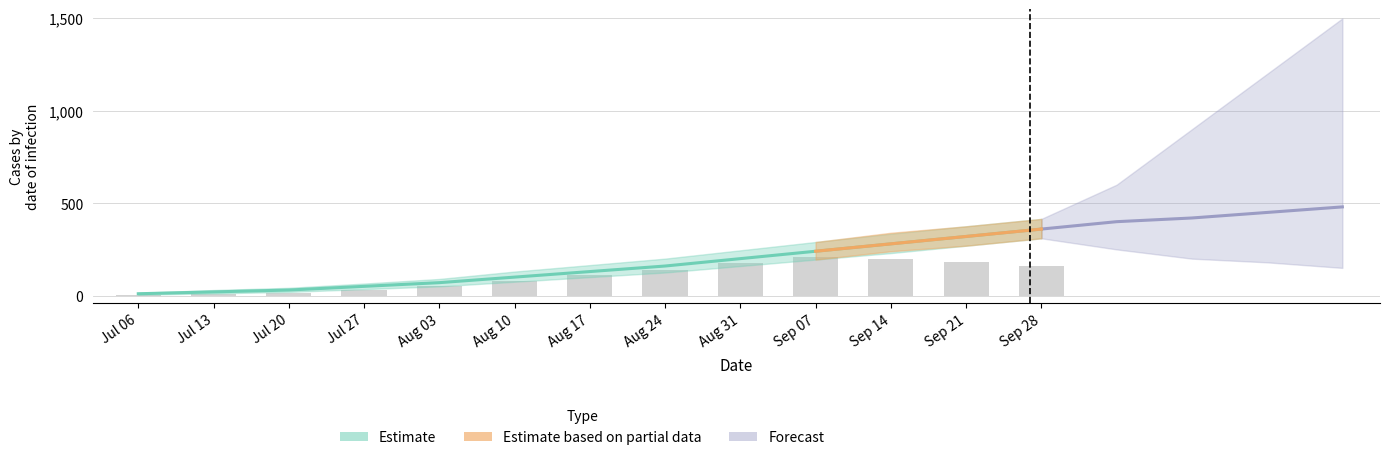

Does the chart contain stacked bars?

No